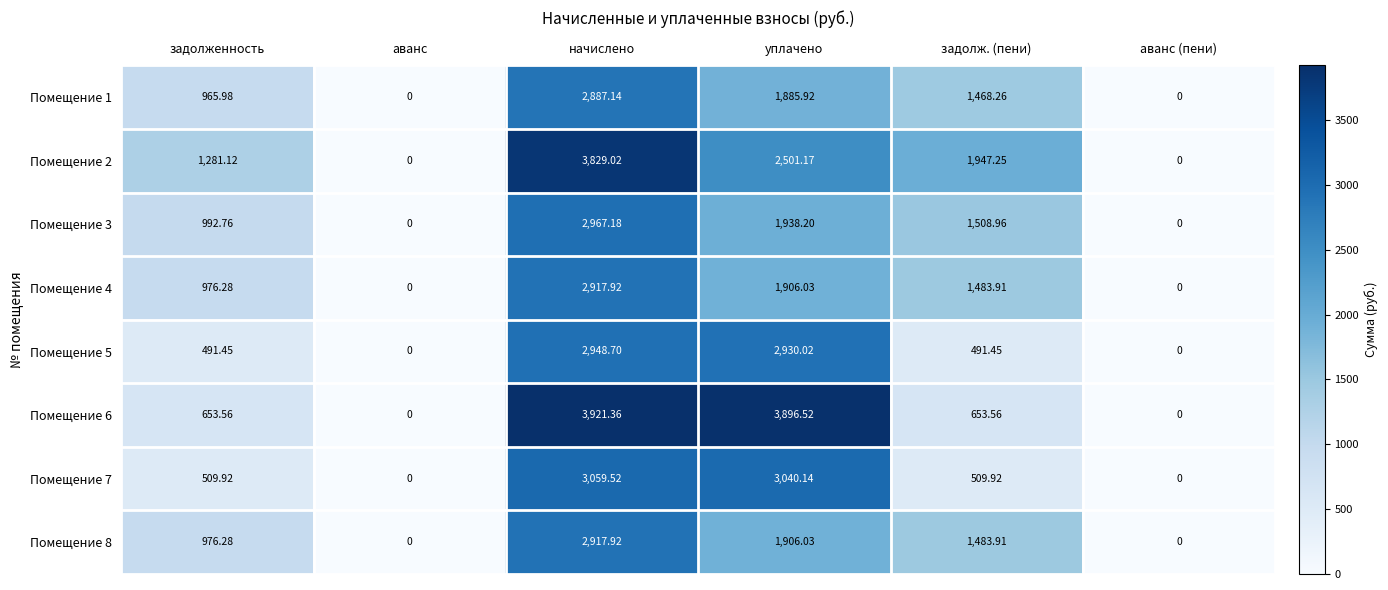

At which label does Помещение 6 first exceed 653?

задолженность